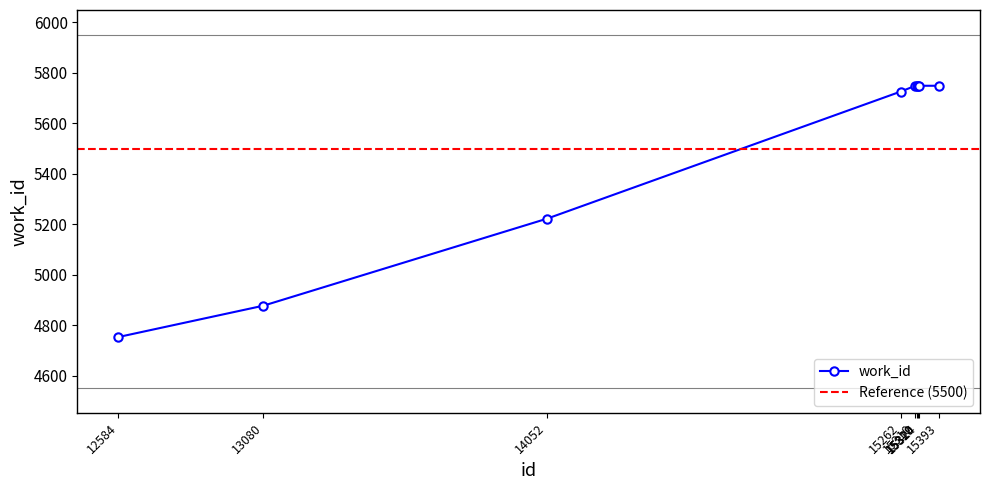

How many series are shown in this chart?

1